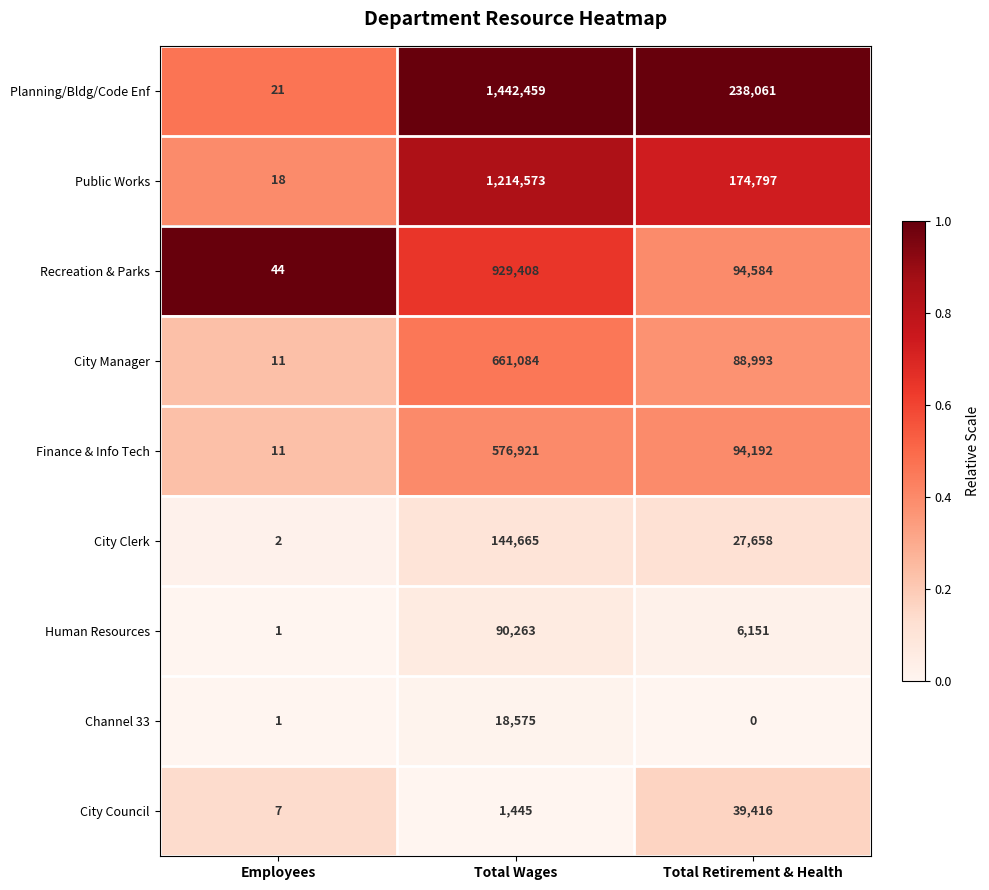

Rank the series at Total Retirement & Health from lowest to highest value.

Channel 33, Human Resources, City Clerk, City Council, City Manager, Finance & Info Tech, Recreation & Parks, Public Works, Planning/Bldg/Code Enf